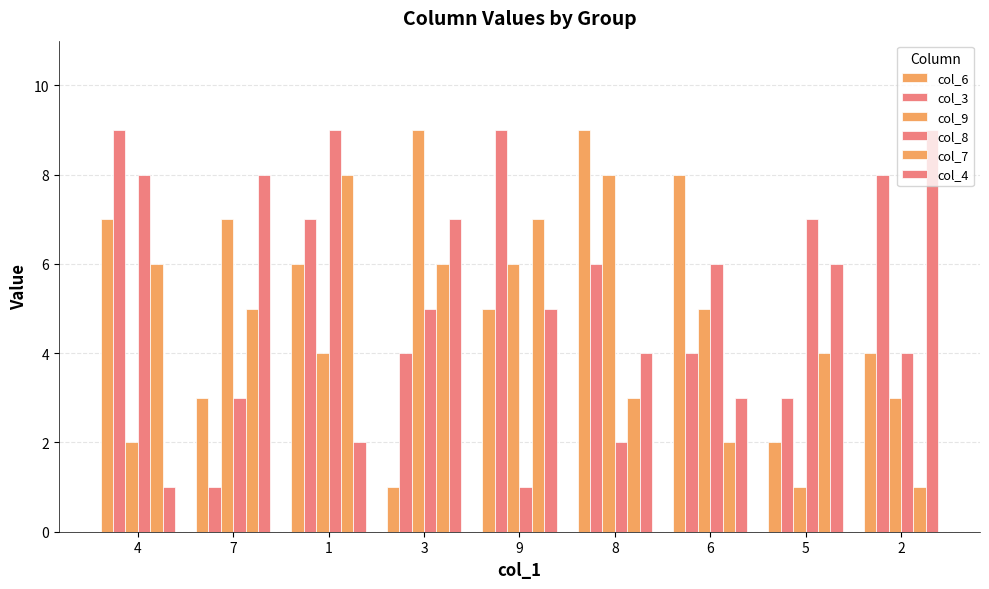

At which category is the sum across all series the highest?

1